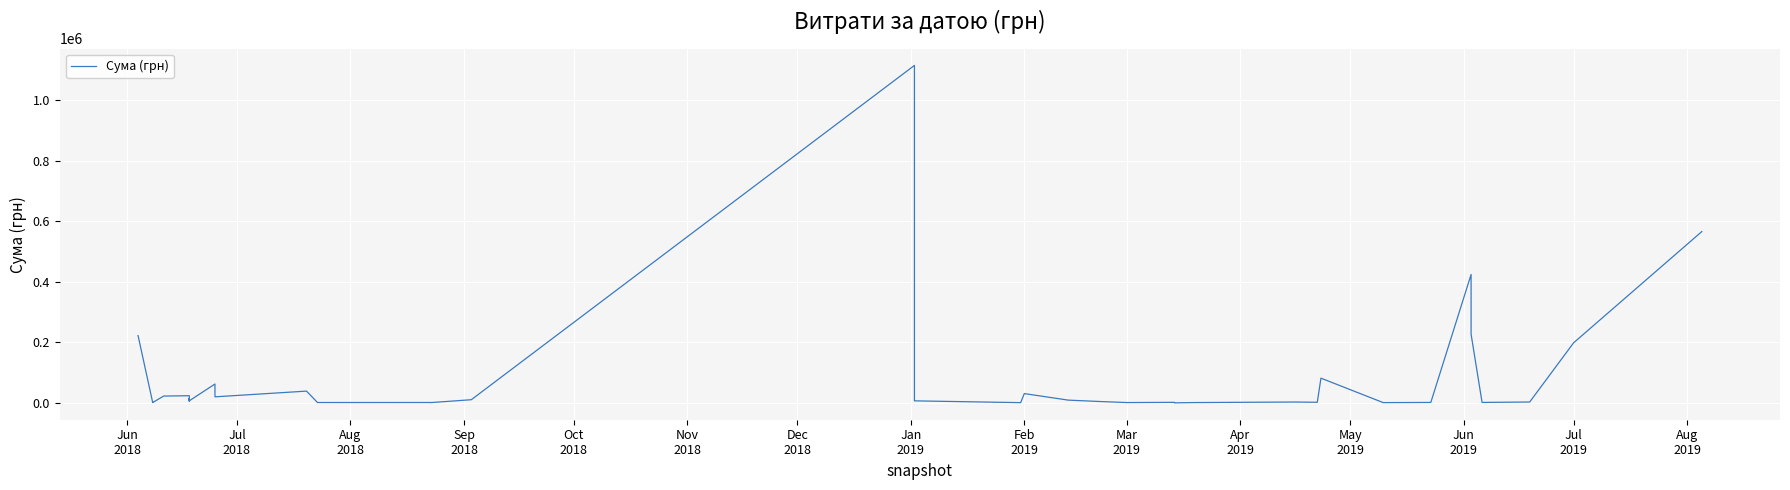

Is it true that the value at 29 is 4002.4?

False